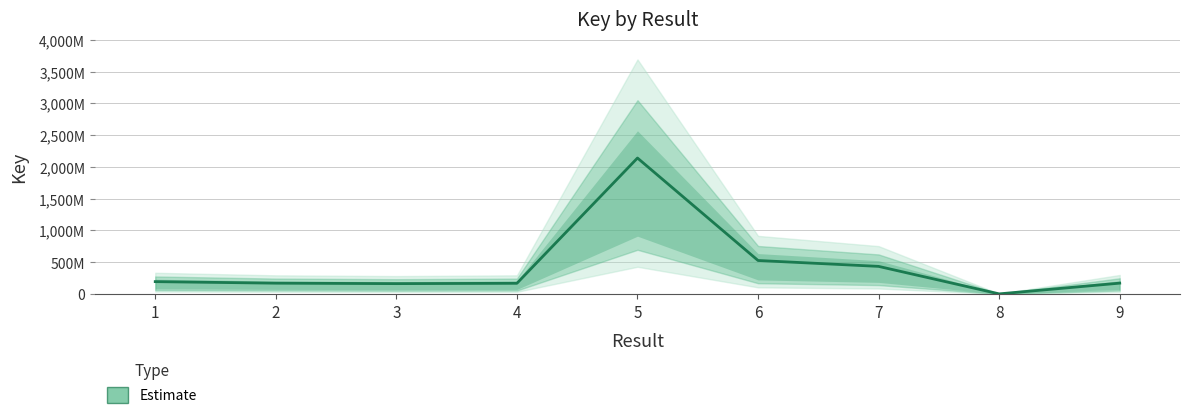

Which category has the highest value across all series?

5